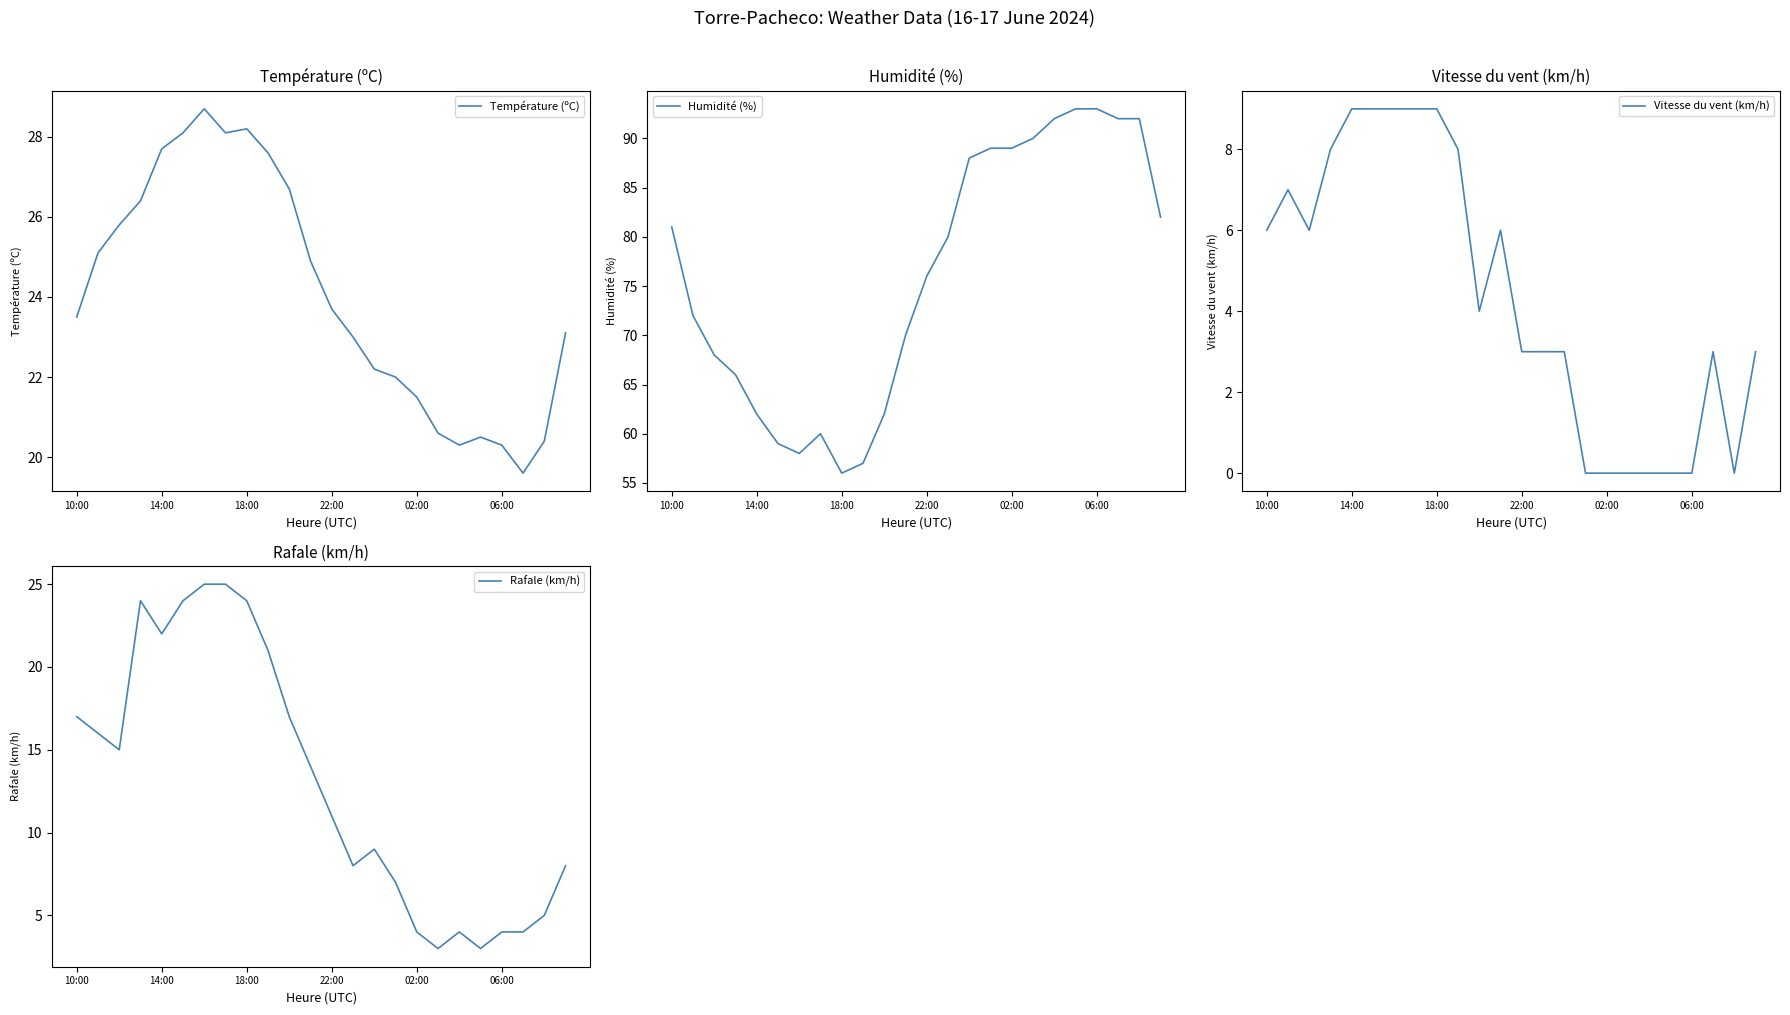

Where does the Vitesse du vent (km/h) series first go above 4?

10:00